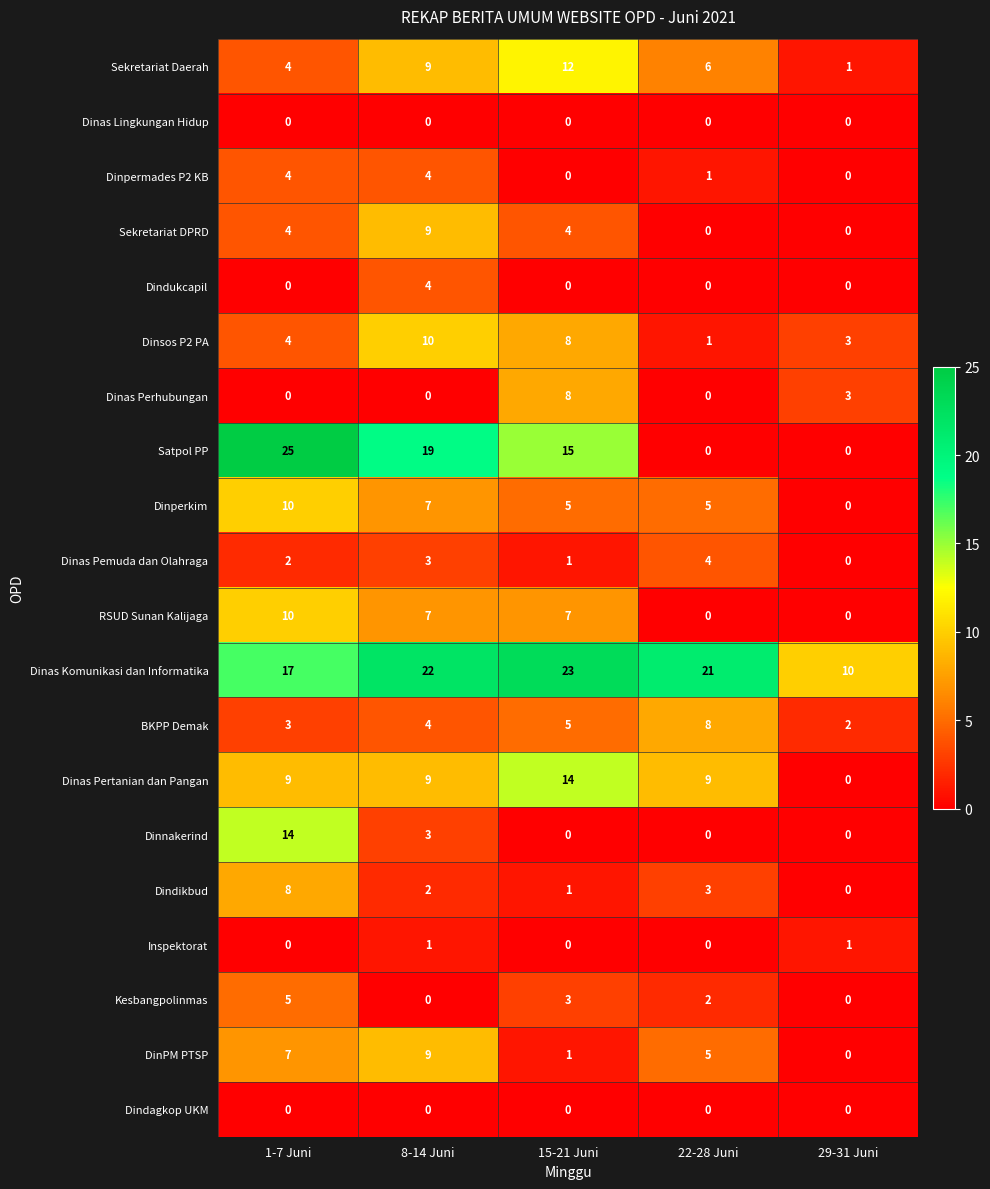

What is the sum of the Dinas Komunikasi dan Informatika values at 29-31 Juni and 8-14 Juni?

32